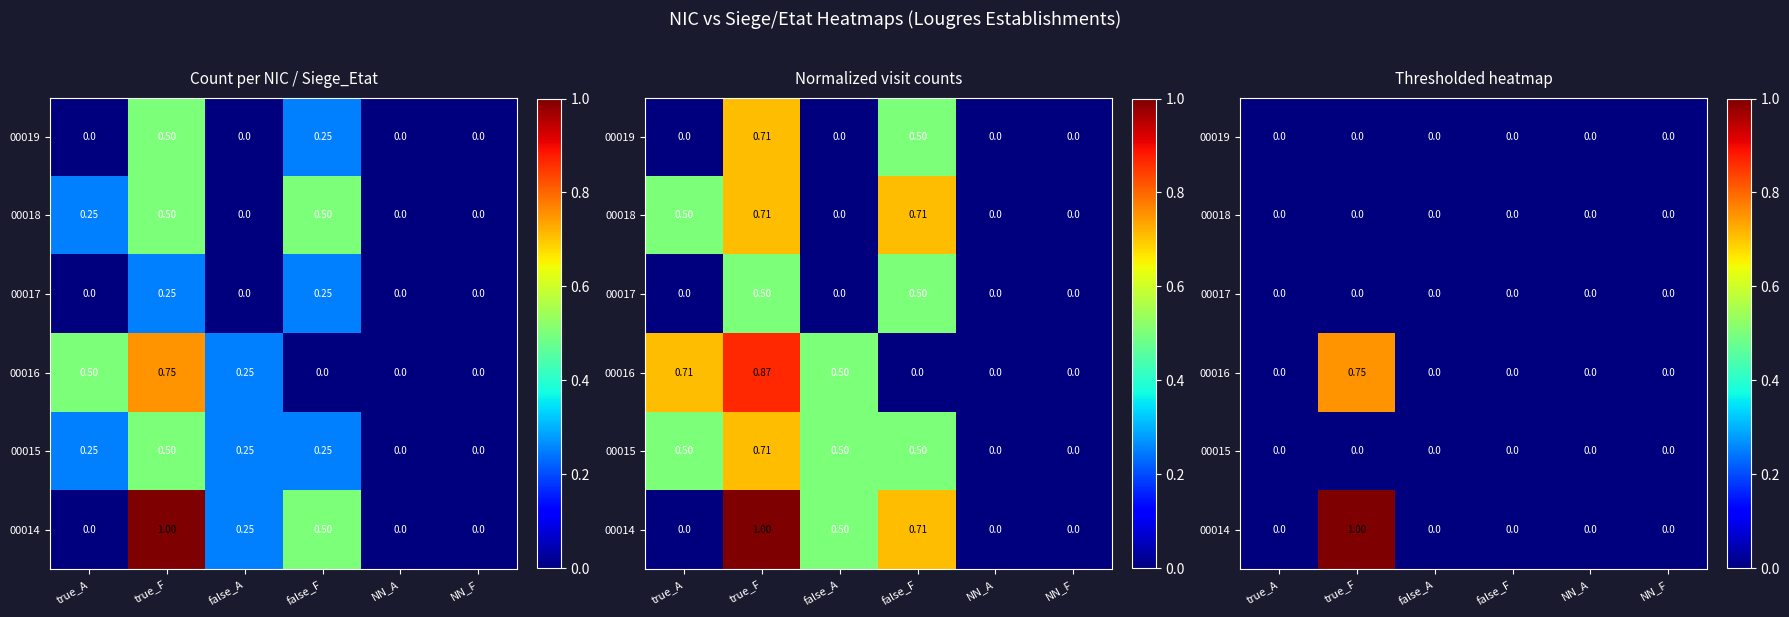

Rank the series by their maximum value, from lowest to highest.

00015, 00017, 00018, 00019, 00016, 00014